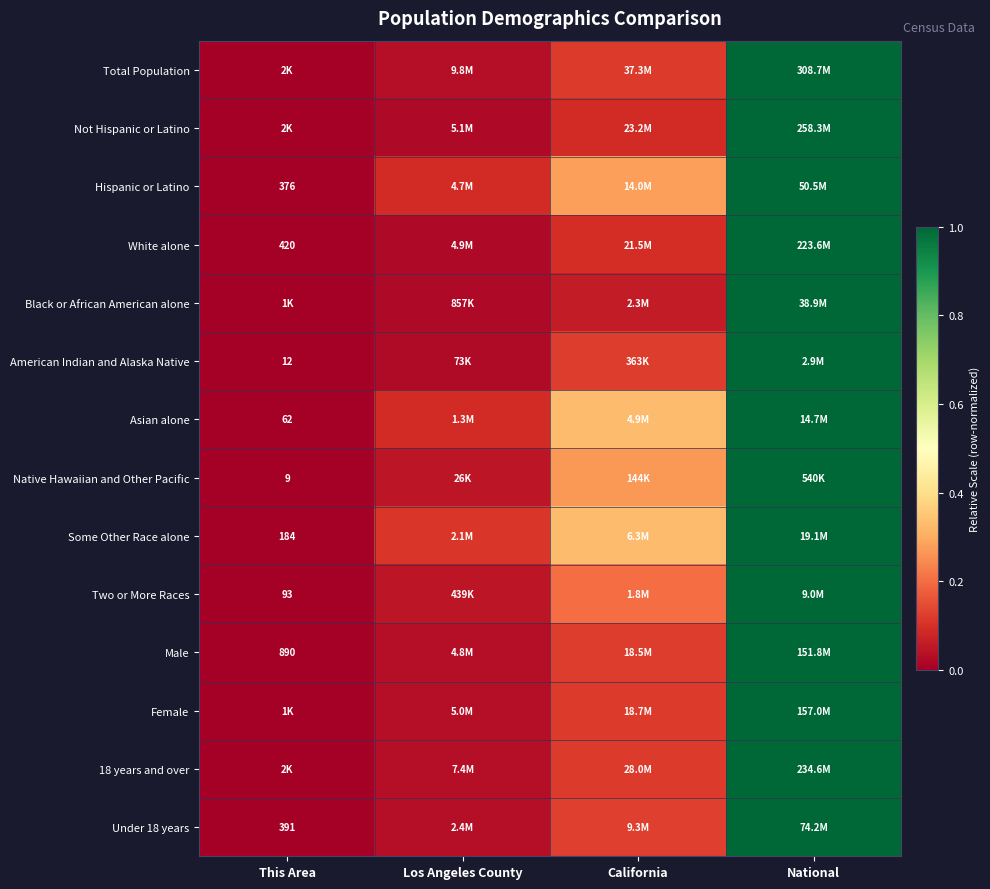

Is the value of Not Hispanic or Latino at California greater than the value of White alone at National?

No